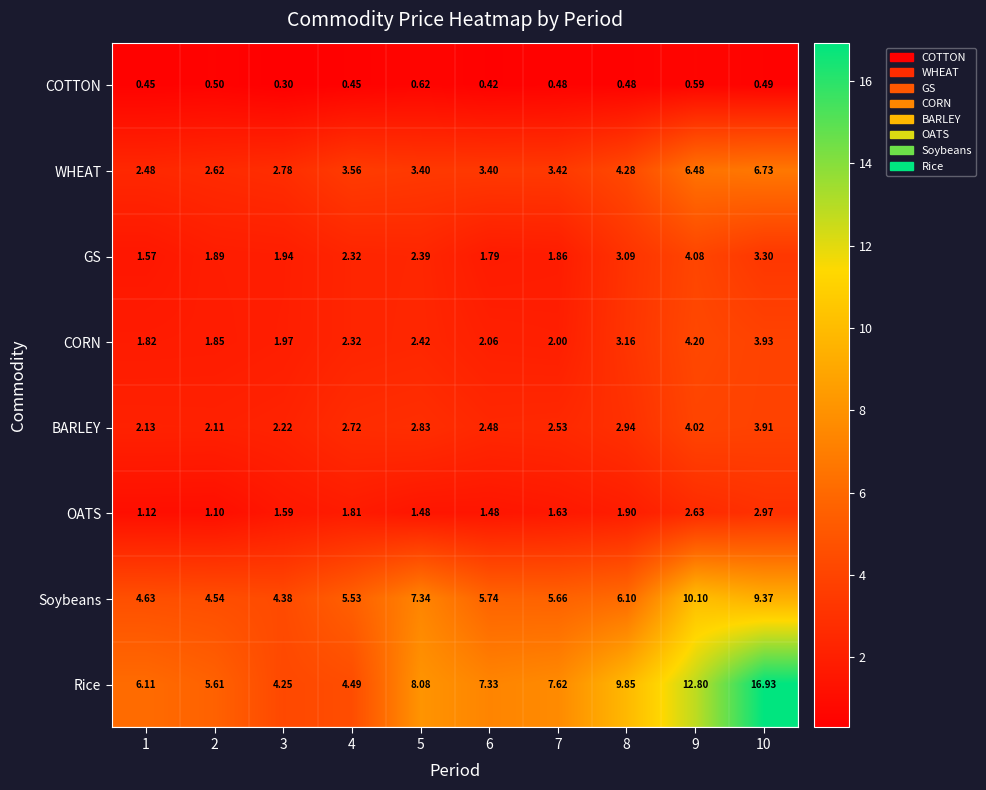

List the series in order of their peak value, lowest first.

COTTON, OATS, BARLEY, GS, CORN, WHEAT, Soybeans, Rice